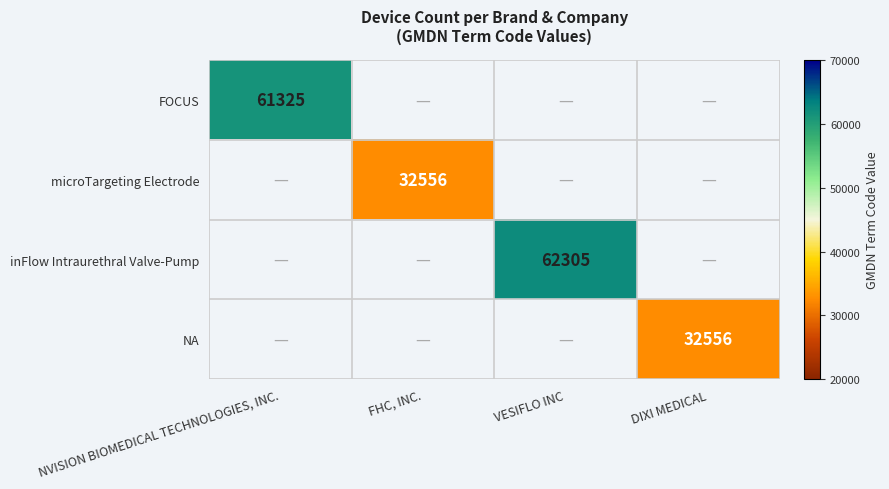

The value of microTargeting Electrode at FHC, INC. is 14881. True or false?

False